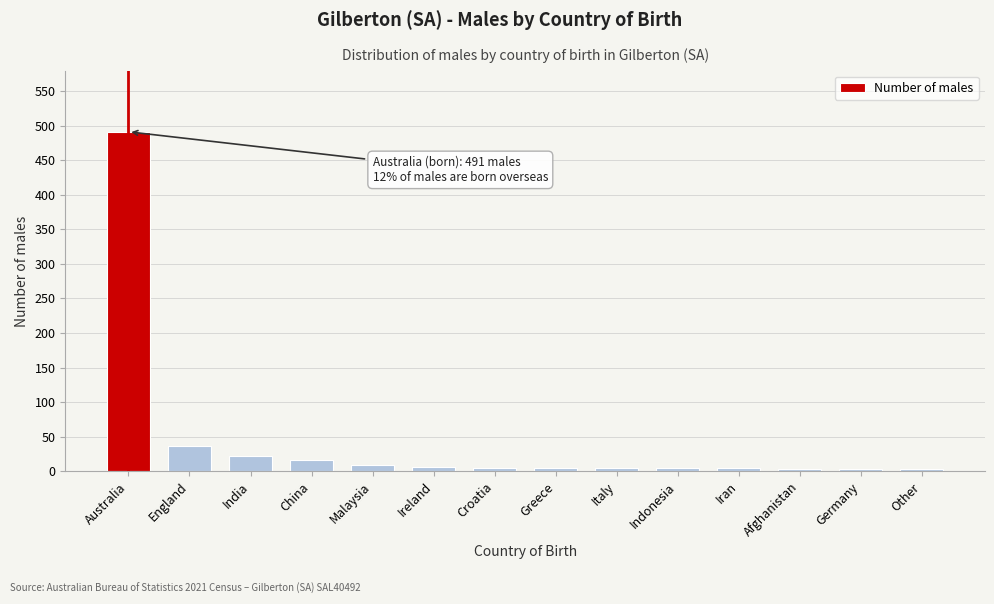

What is the average value?

44